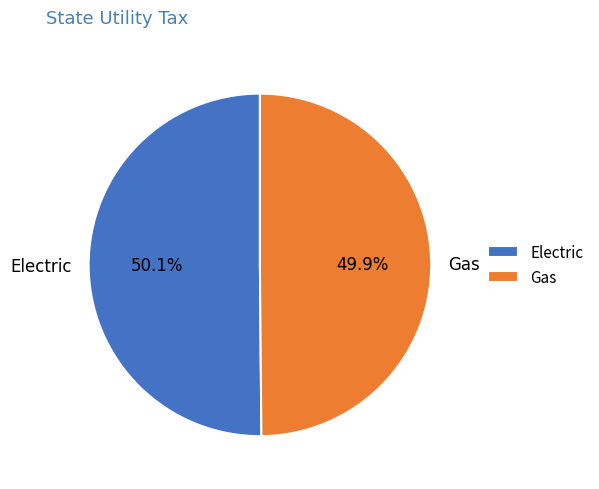

Is there any slice that represents more than half of the pie?

Yes